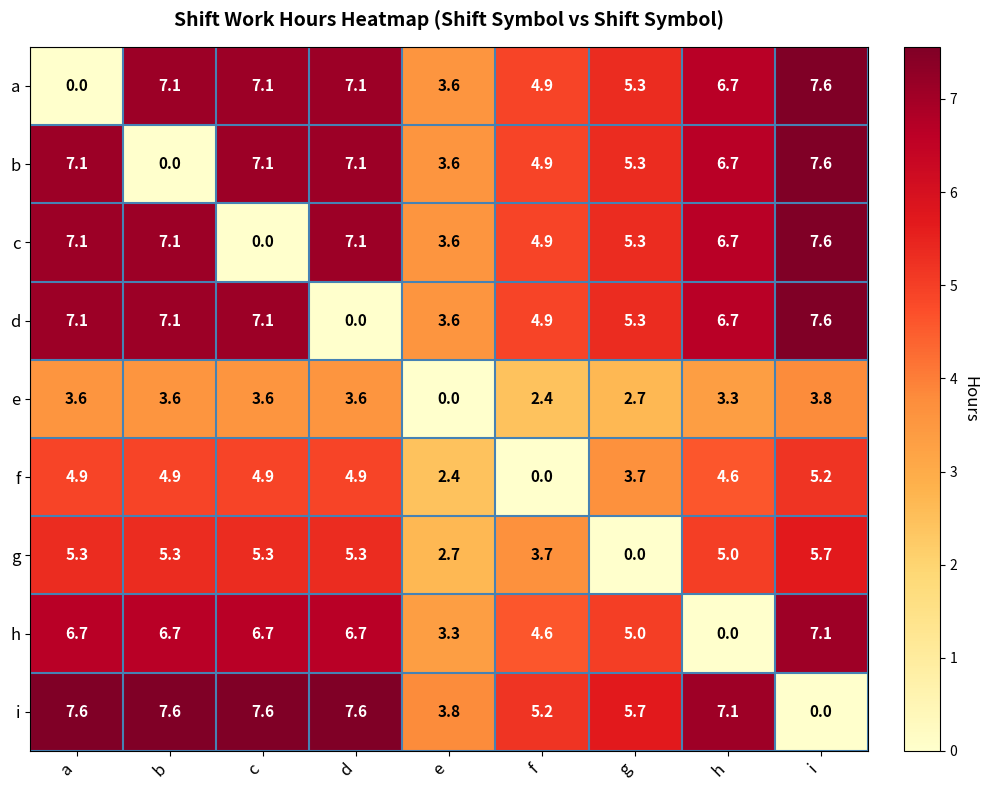

What is the difference between the a values at d and i?

0.5